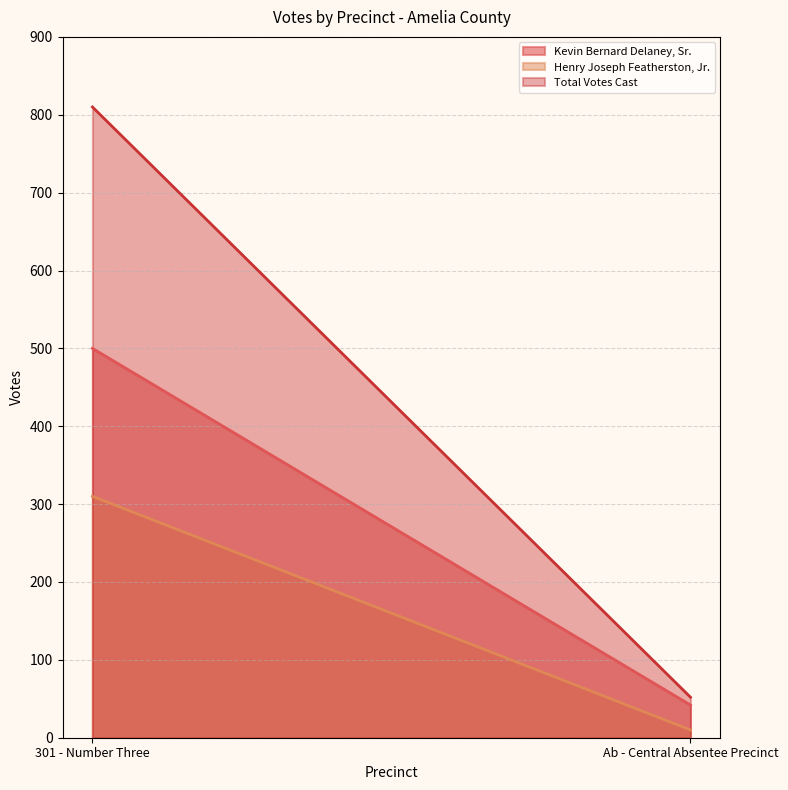

Between 301 - Number Three and Ab - Central Absentee Precinct, which series saw the biggest shift?

Total Votes Cast